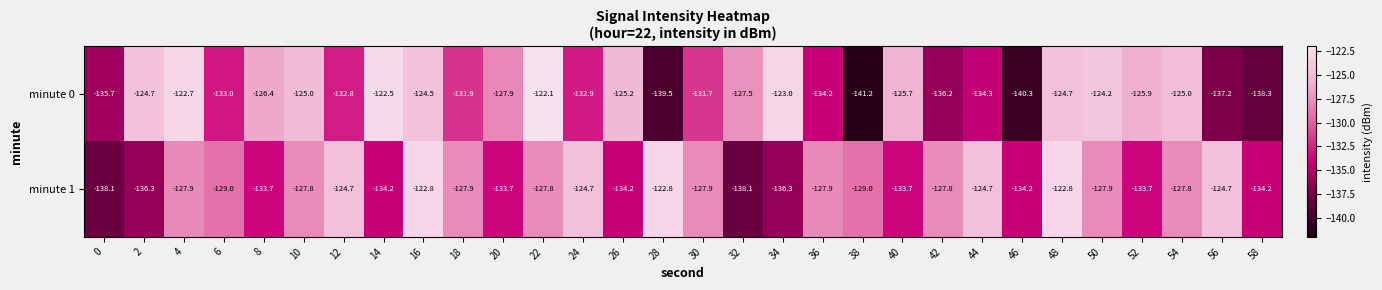

What is the difference between the highest and lowest values at 36?

6.3